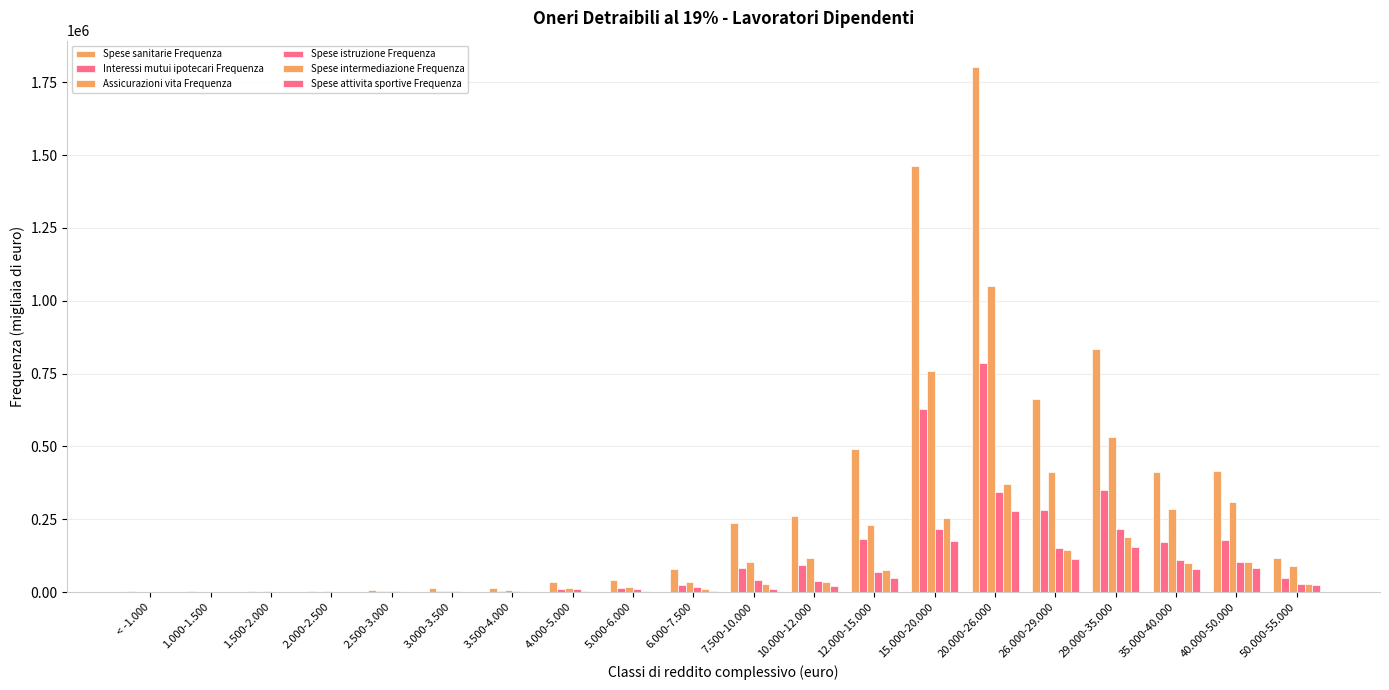

How many groups of bars are there?

20